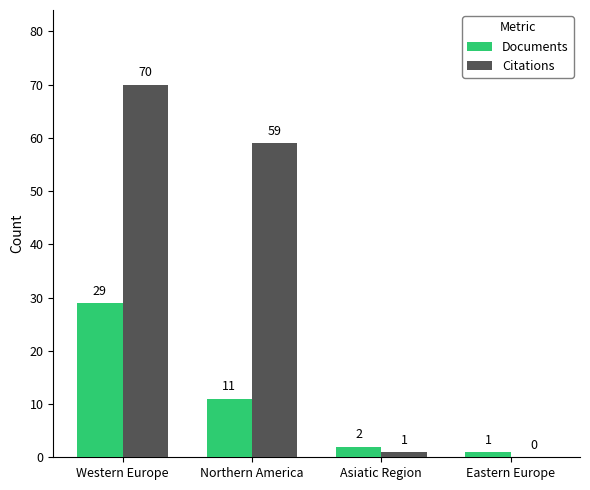

Reading left to right, extract all data points from this chart.

Documents: 29	11	2	1
Citations: 70	59	1	0